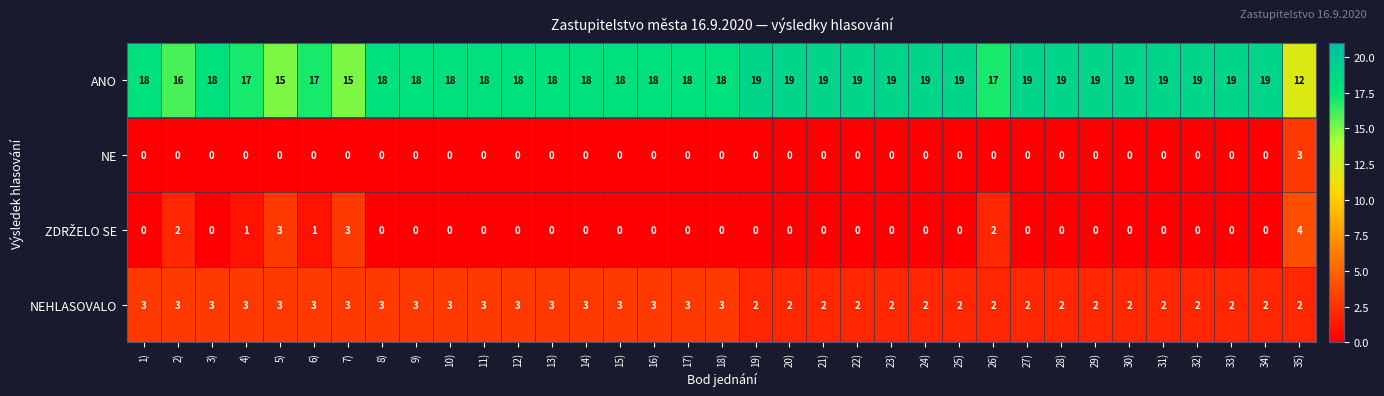

Read the ANO value at 3).

18